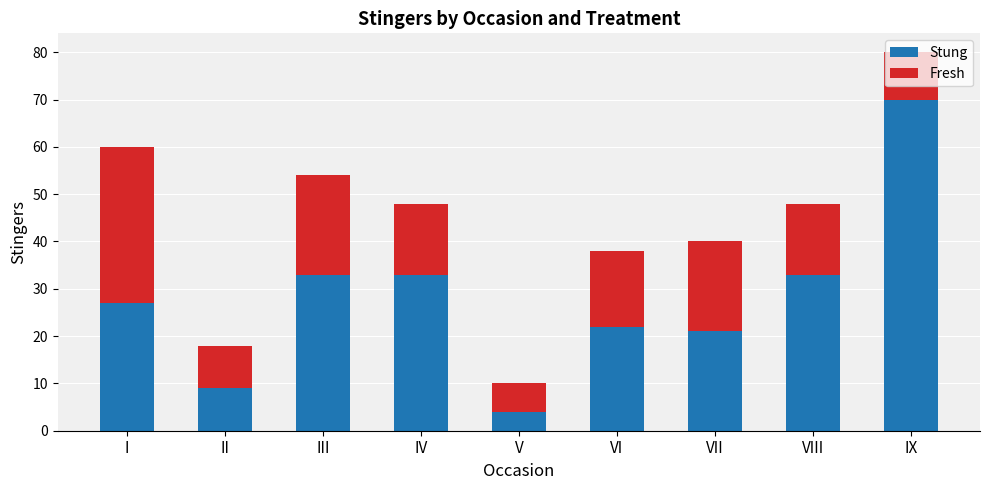

What is the sum of the Stung values at I and IV?

60